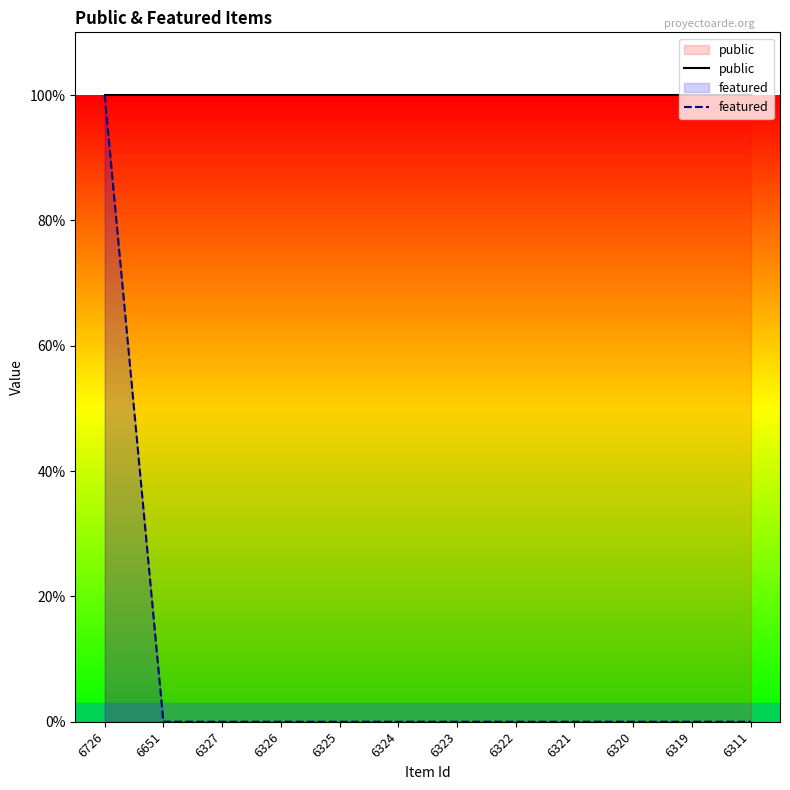

Which series changed the most between 6726 and 6322?

featured